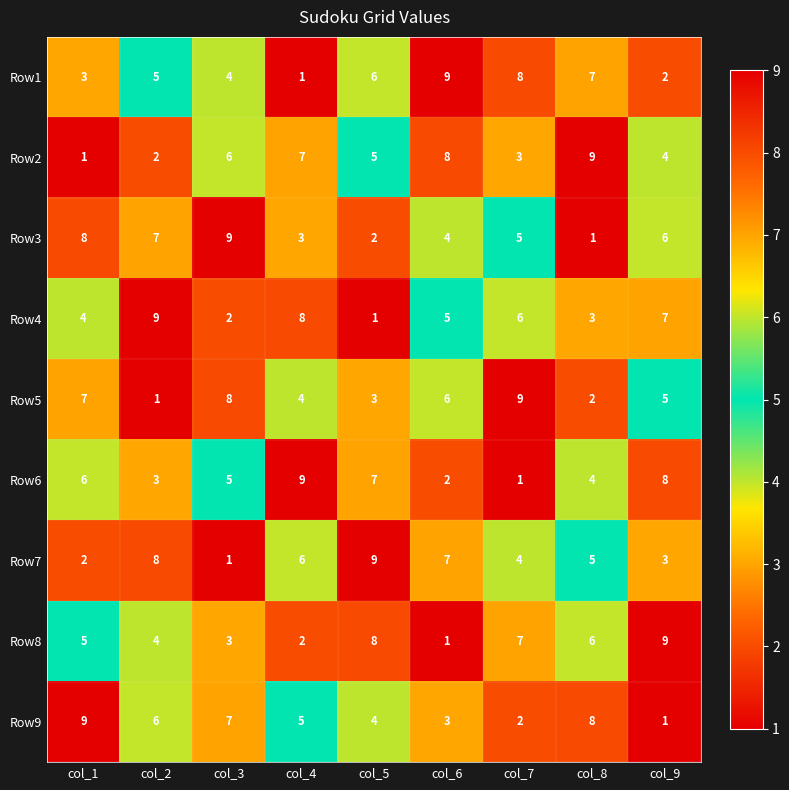

List the labels in order of Row4 value, smallest first.

col_5, col_3, col_8, col_1, col_6, col_7, col_9, col_4, col_2